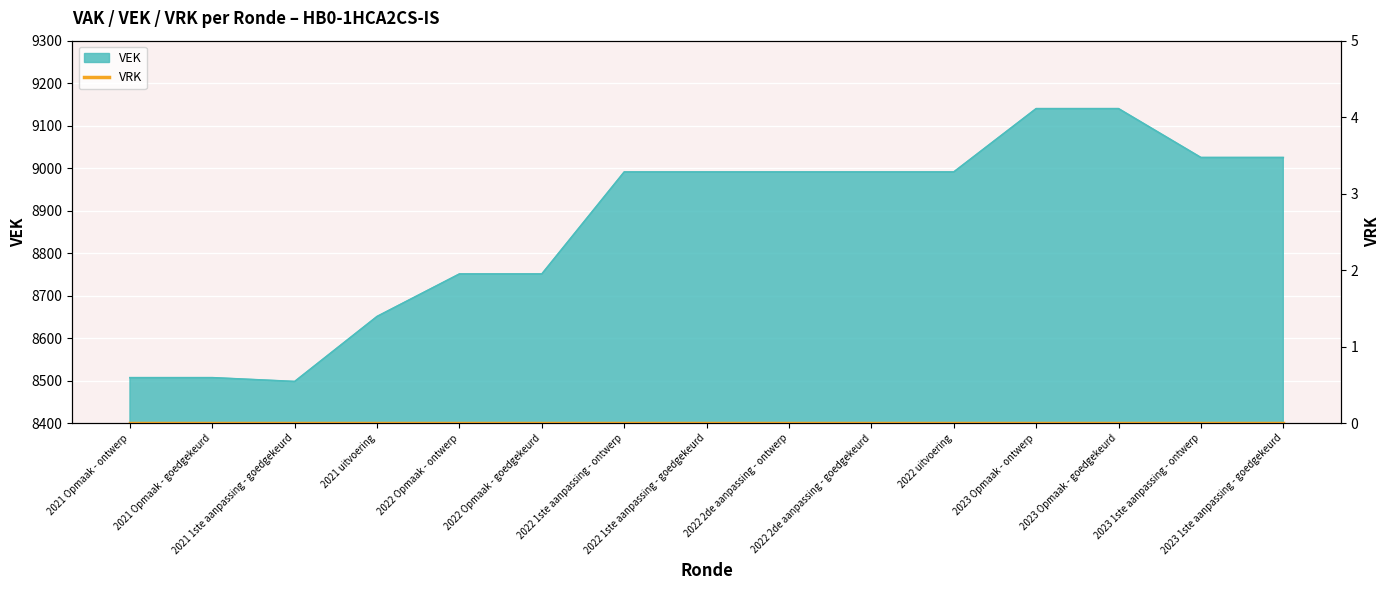

True or false: the data shows 8751 at 2022 Opmaak - goedgekeurd.

True